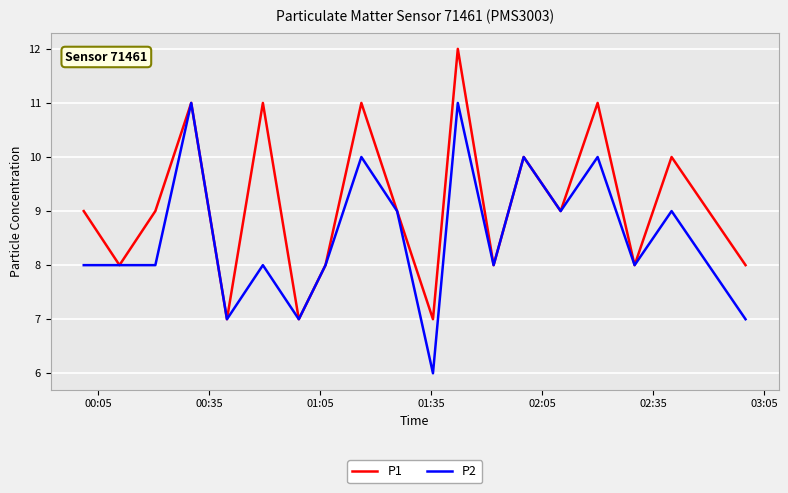

What is the maximum value for P2?

11